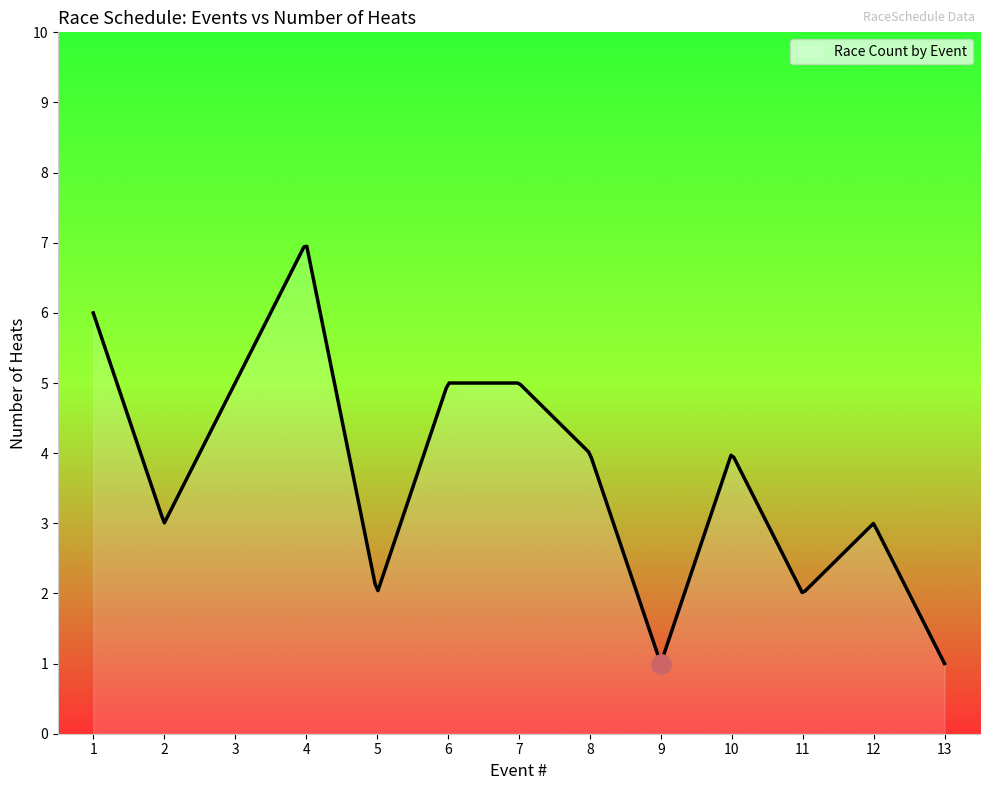

What is the difference between the maximum and minimum values?

5.9